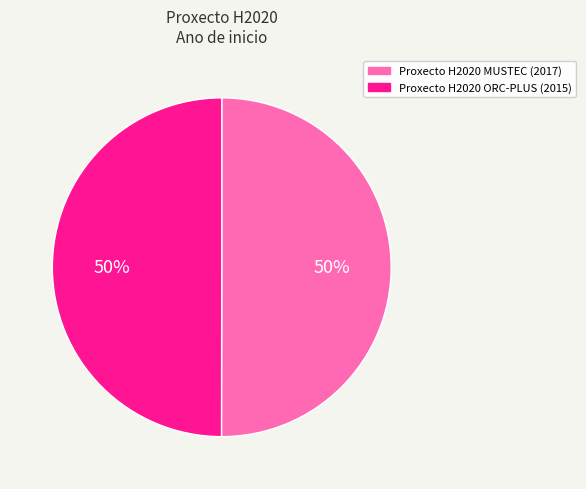

Combined, do Proxecto H2020 MUSTEC and Proxecto H2020 ORC-PLUS account for over 50%?

Yes